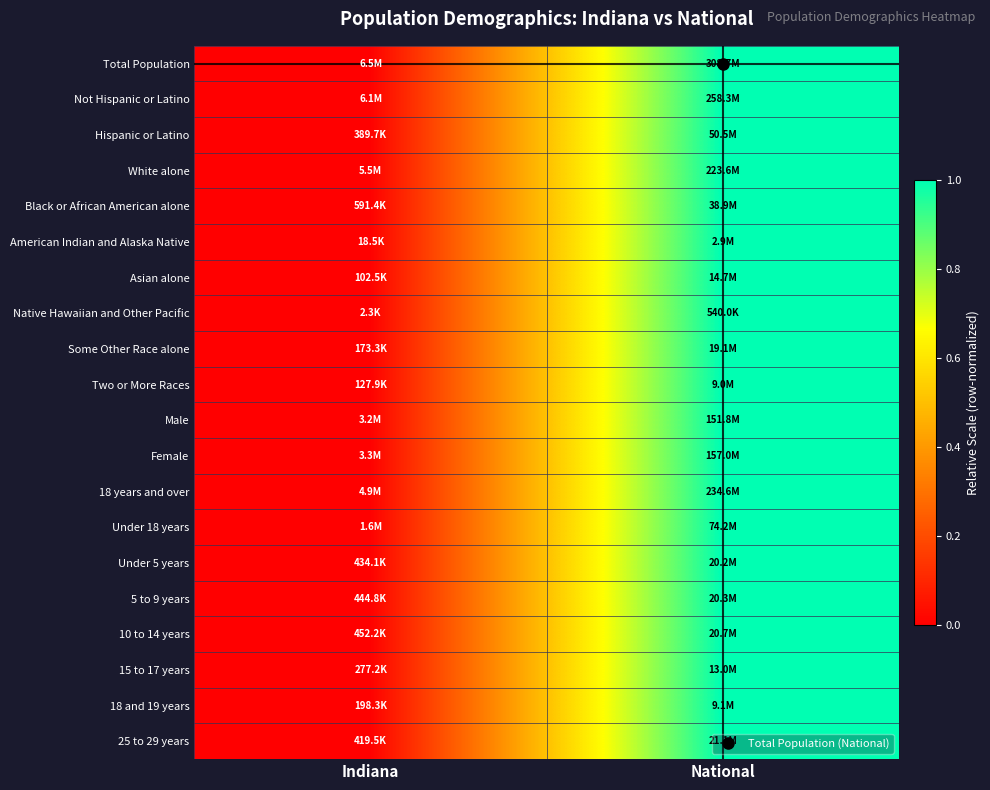

Which series has the widest spread of values?

Total Population